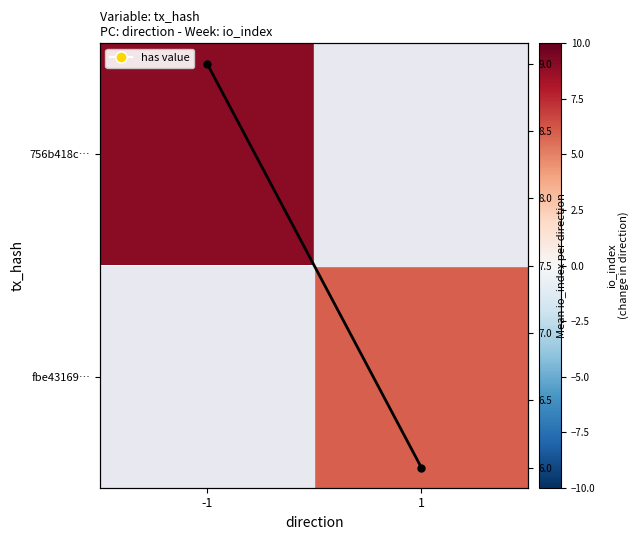

Which category has the lowest value across all series?

-1